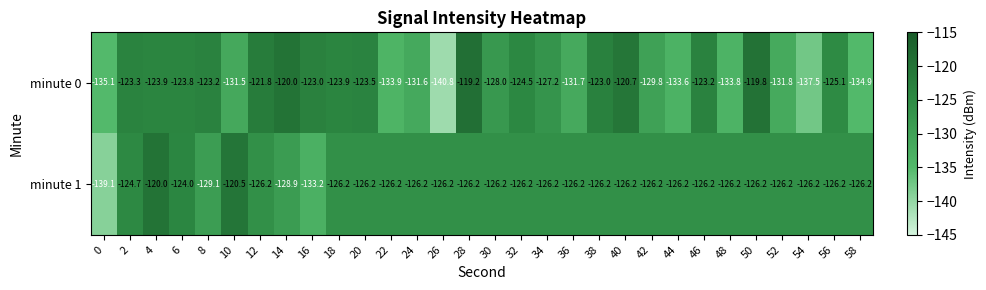

At which category is the sum across all series the highest?

4